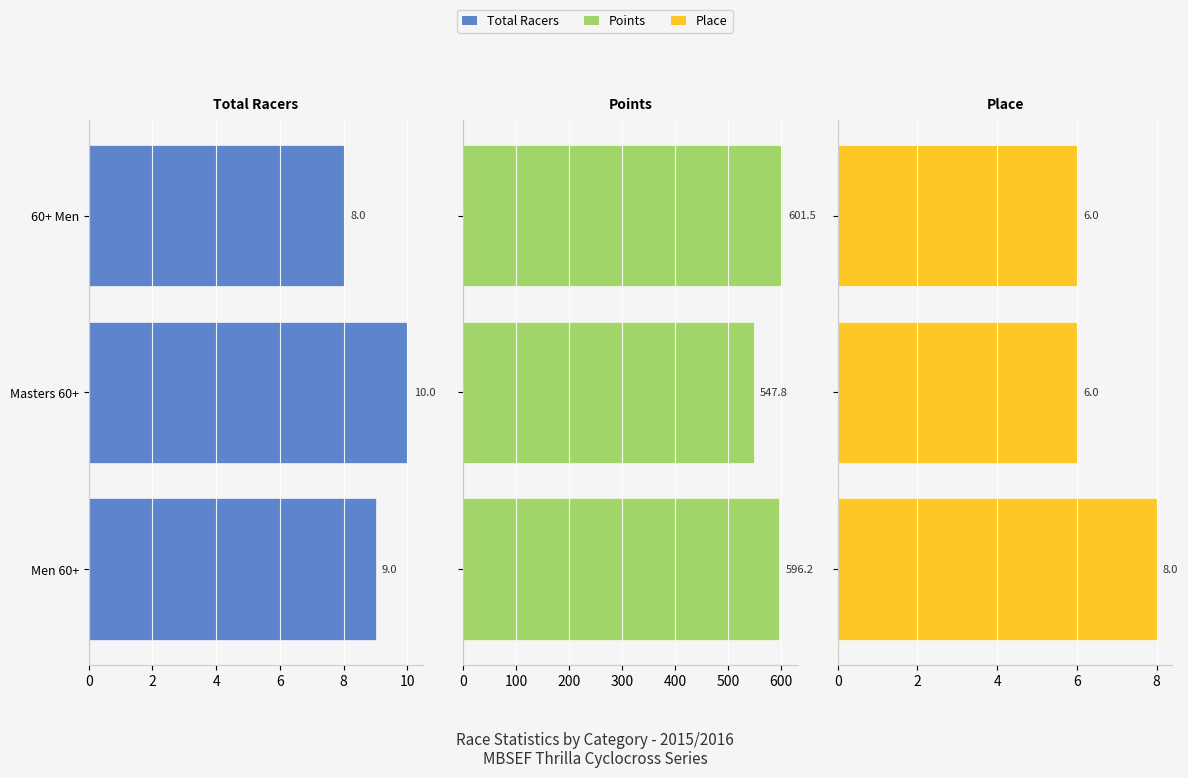

The value of Total Racers at 60+ Men is 12.6. True or false?

False